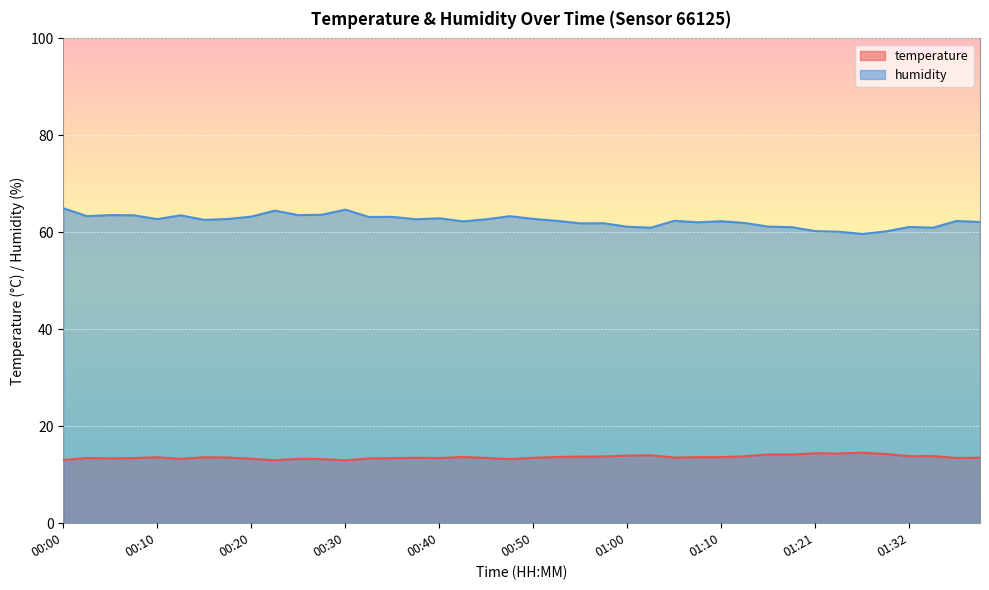

Rank the categories by humidity value from highest to lowest.

00:00, 00:30, 00:23, 00:28, 00:05, 00:25, 00:08, 00:13, 00:03, 00:48, 00:20, 00:35, 00:33, 00:40, 00:50, 00:18, 00:10, 00:38, 00:45, 00:15, 01:05, 00:53, 01:38, 01:10, 00:43, 01:40, 01:08, 01:13, 00:58, 00:55, 01:16, 01:00, 01:32, 01:18, 01:03, 01:35, 01:21, 01:30, 01:24, 01:27